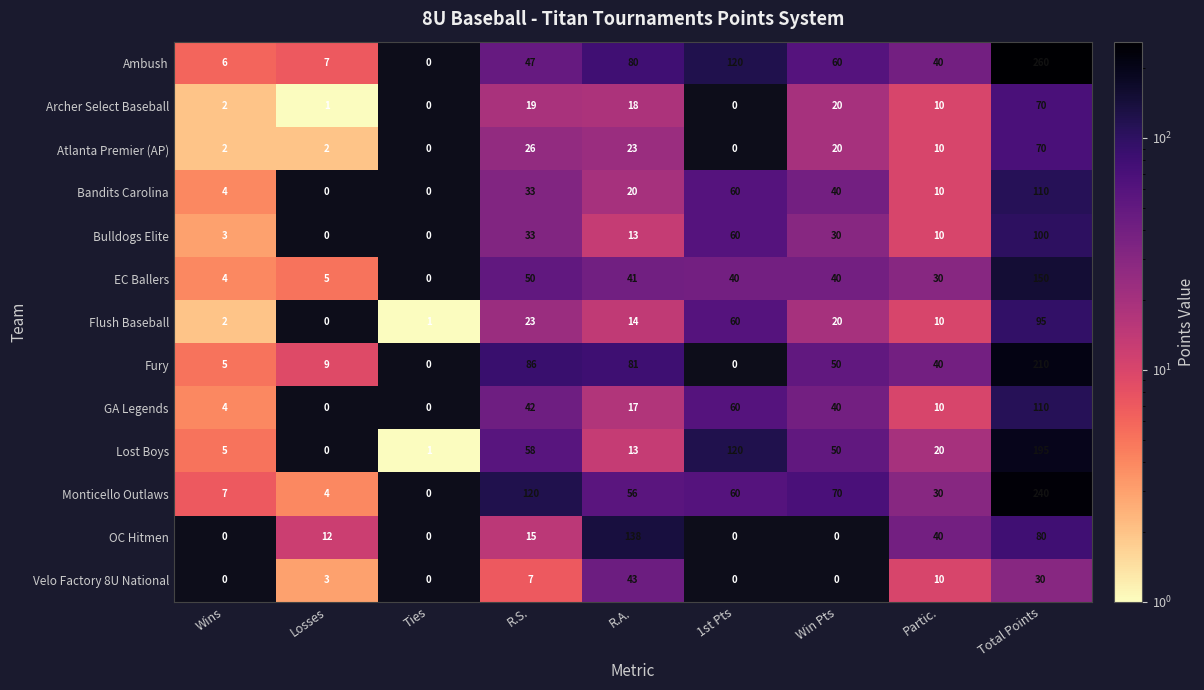

At which label is Flush Baseball closest to 47?

1st Pts